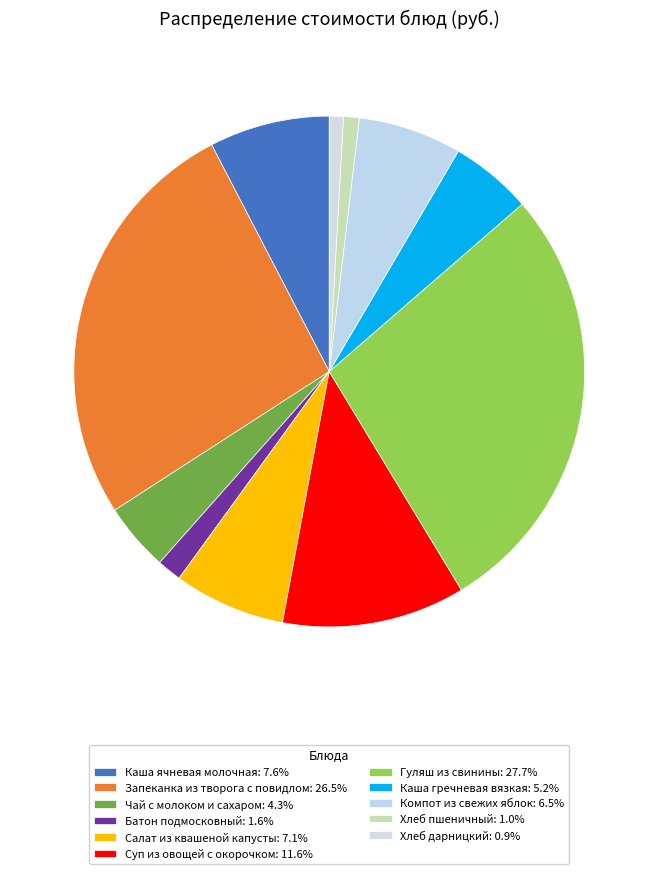

Does Салат из квашеной капусты represent more than half of the total?

No